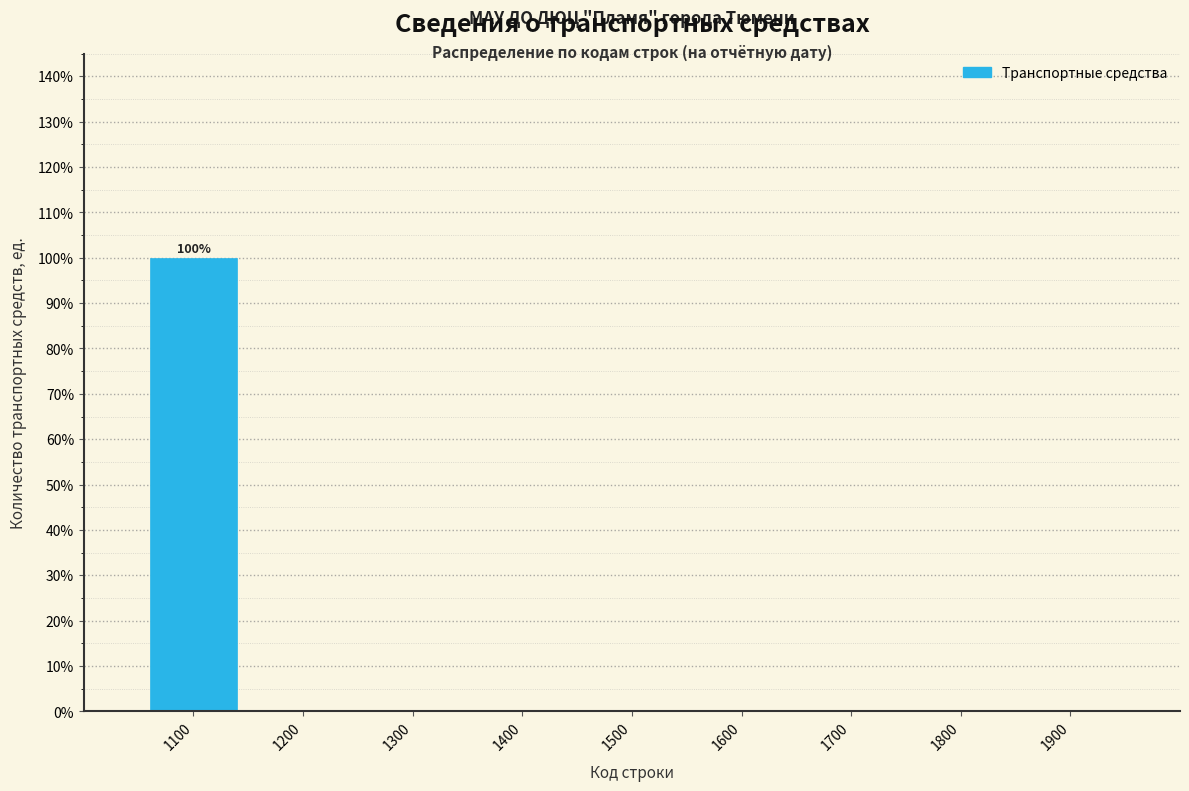

Which range on the x-axis has the tallest bar?

1050 to 1150